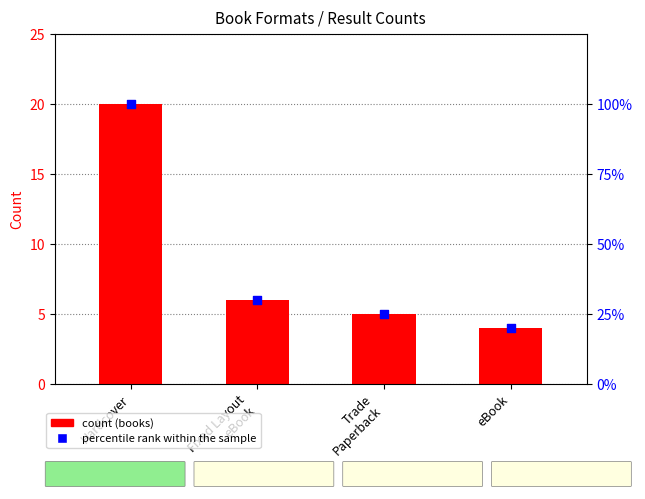

Which series reaches the minimum Y coordinate?

count